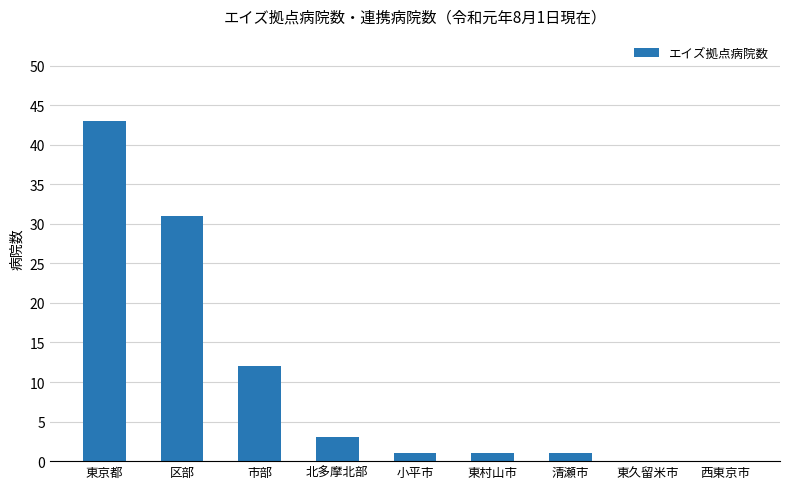

True or false: the data shows 12 at 市部.

True